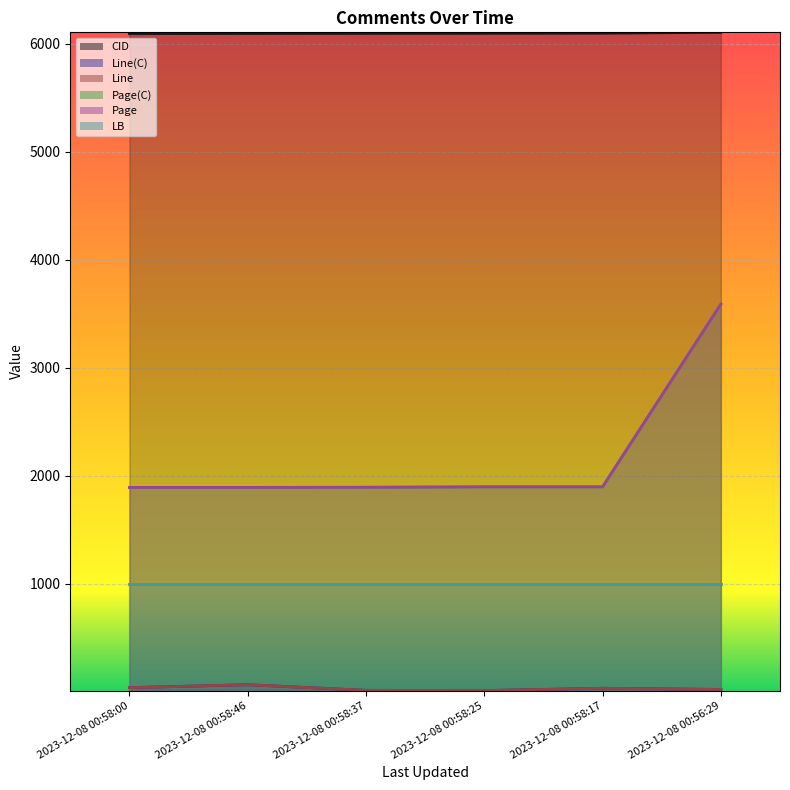

Which category has the highest value across all series?

2023-12-08 00:56:29